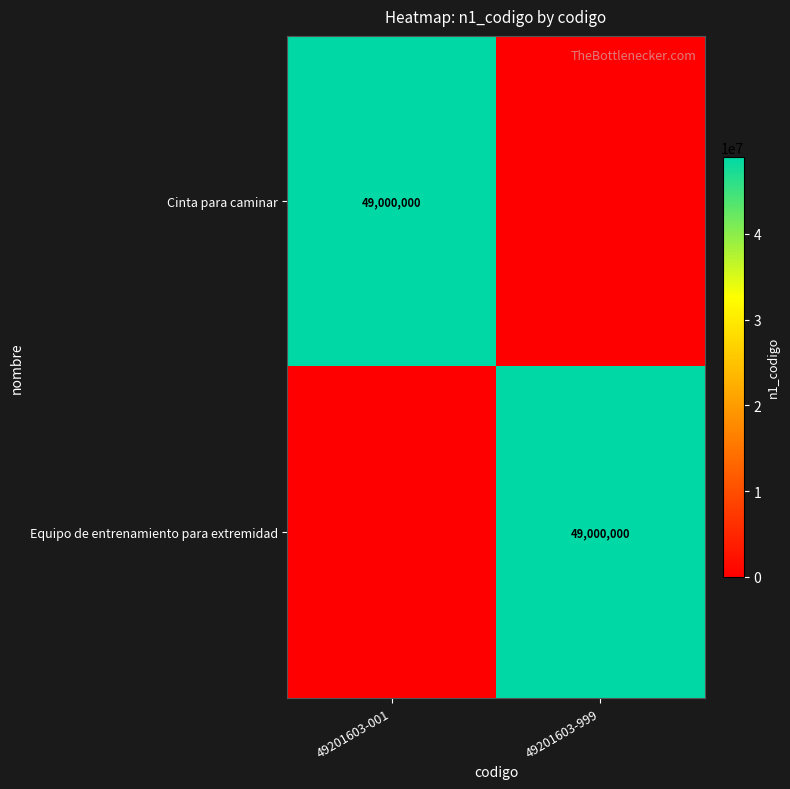

Is it true that Cinta para caminar equals 49000000 at 49201603-001?

True